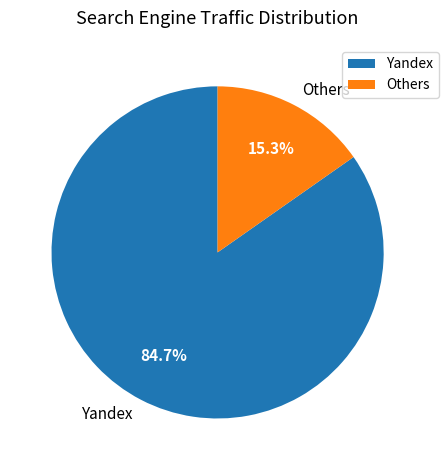

How many slices are in this pie chart?

2